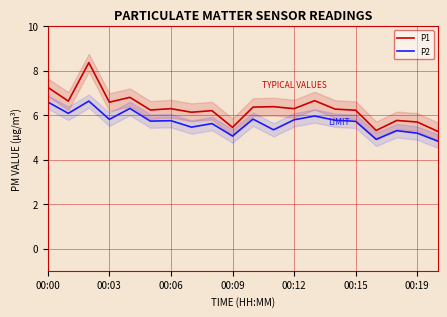

In P1, how many points are higher than both neighbors (excluding endpoints)?

7